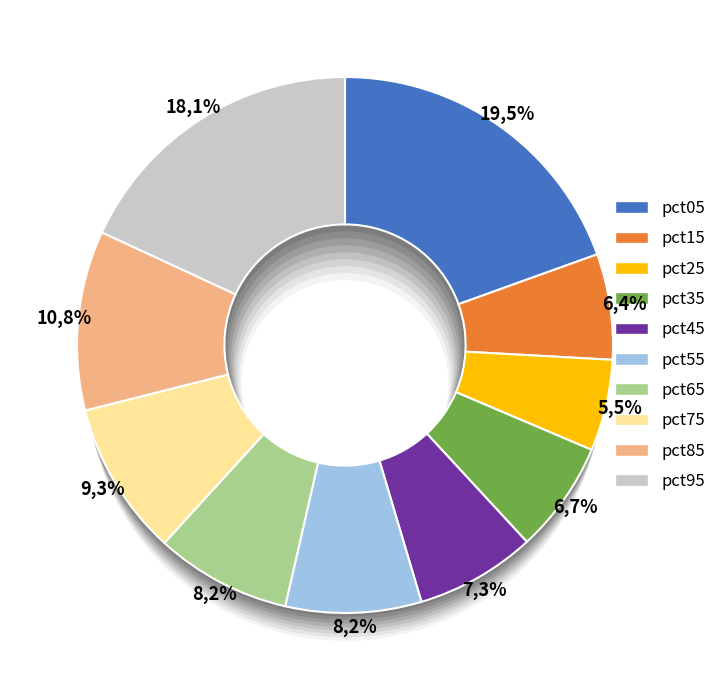

Is there any slice that represents more than half of the pie?

No